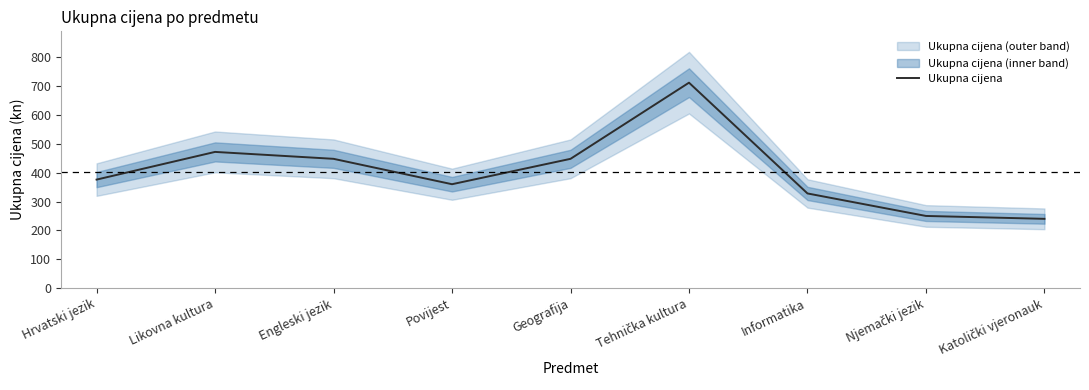

Reading left to right, extract all data points from this chart.

Hrvatski jezik=376	Likovna kultura=472	Engleski jezik=448	Povijest=360	Geografija=448	Tehnička kultura=712	Informatika=328	Njemački jezik=250	Katolički vjeronauk=240